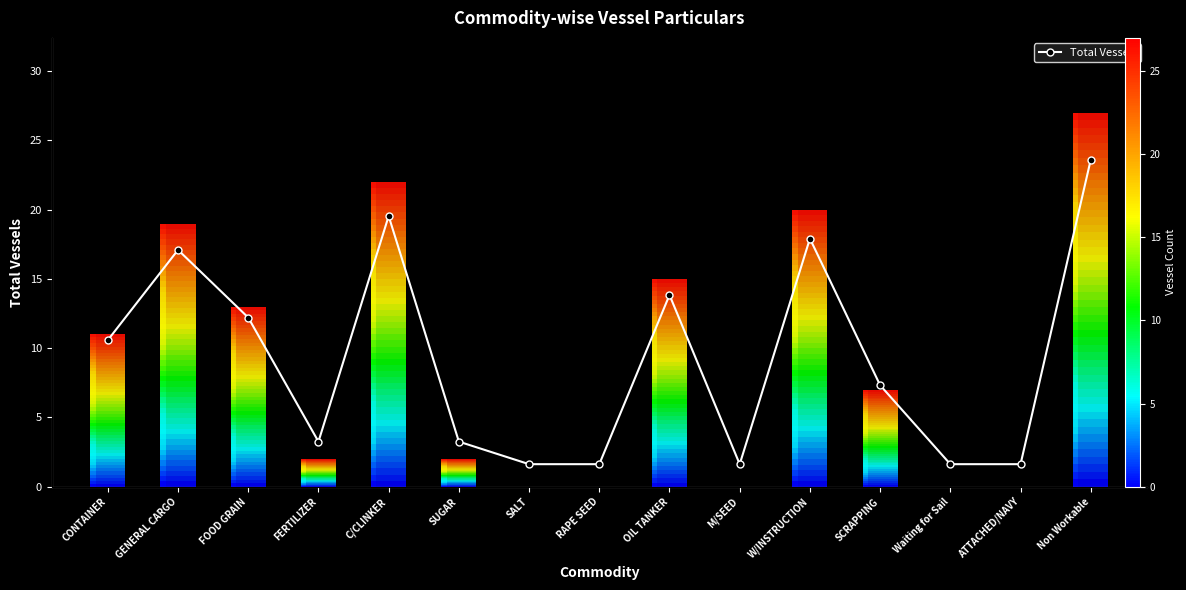

Reading left to right, list all the values displayed in this chart.

11	19	13	2	22	2	0	0	15	0	20	7	0	0	27